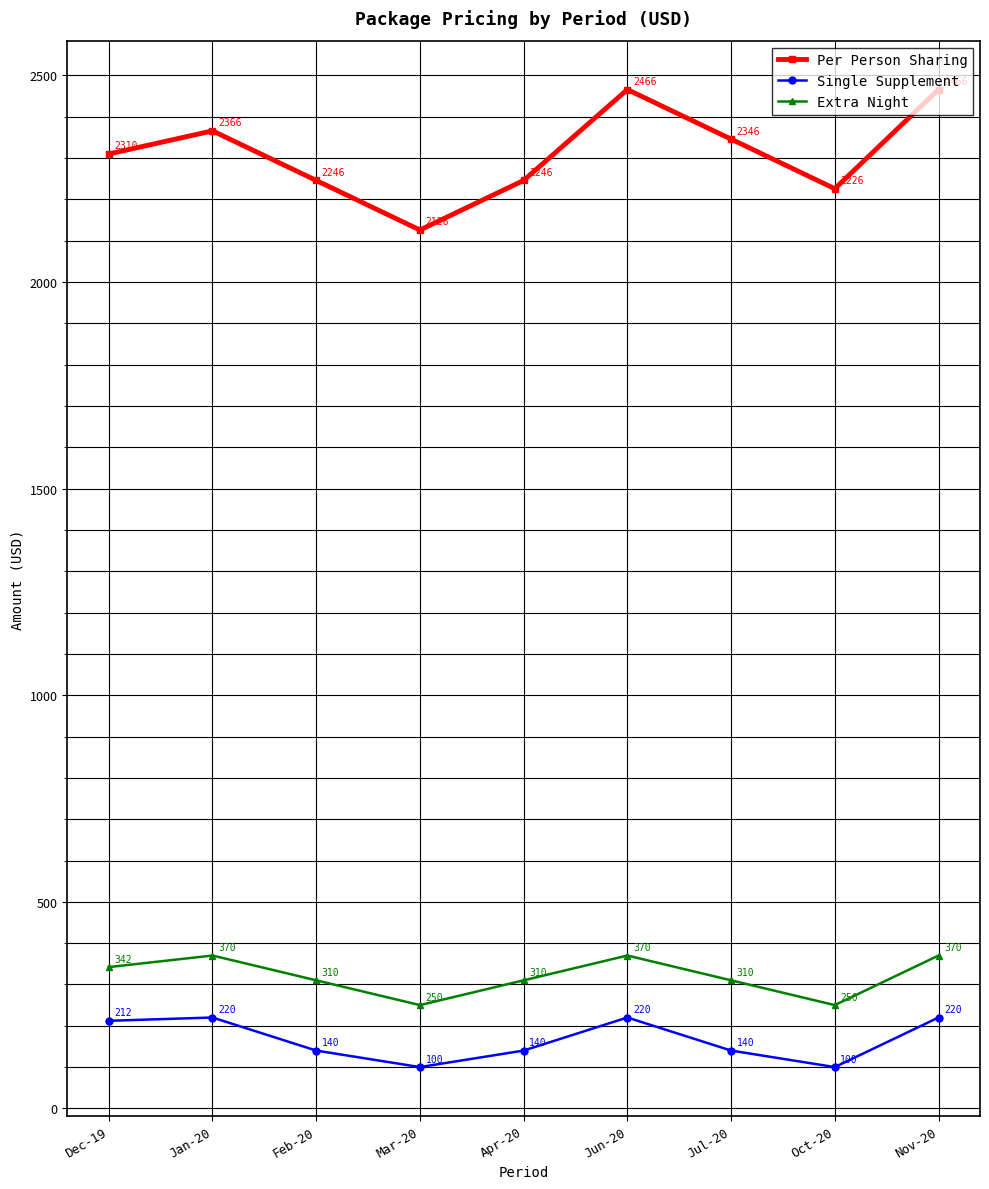

At how many categories does at least one series exceed 398?

9